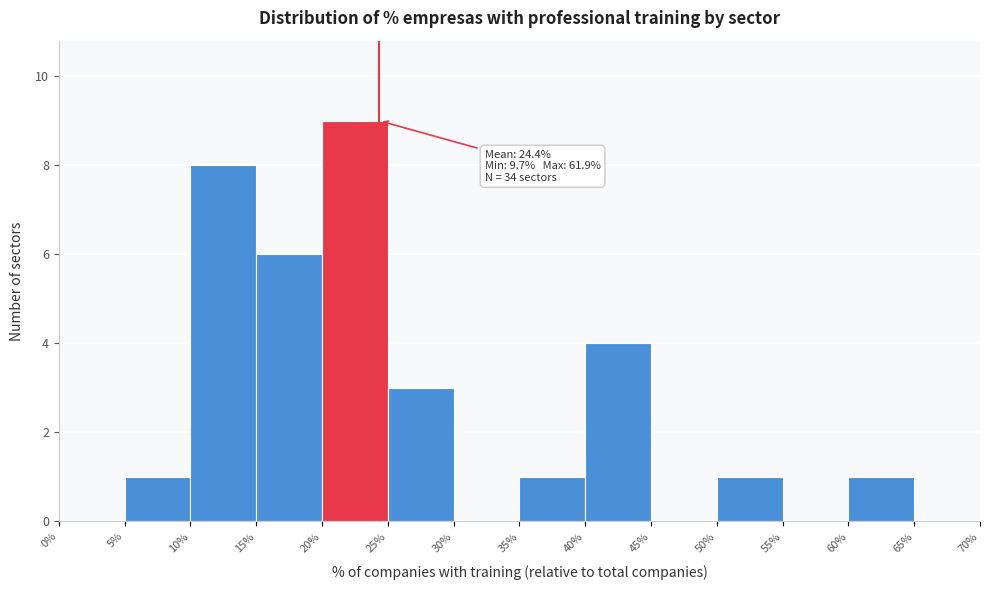

Which range on the x-axis has the tallest bar?

20% to 25%